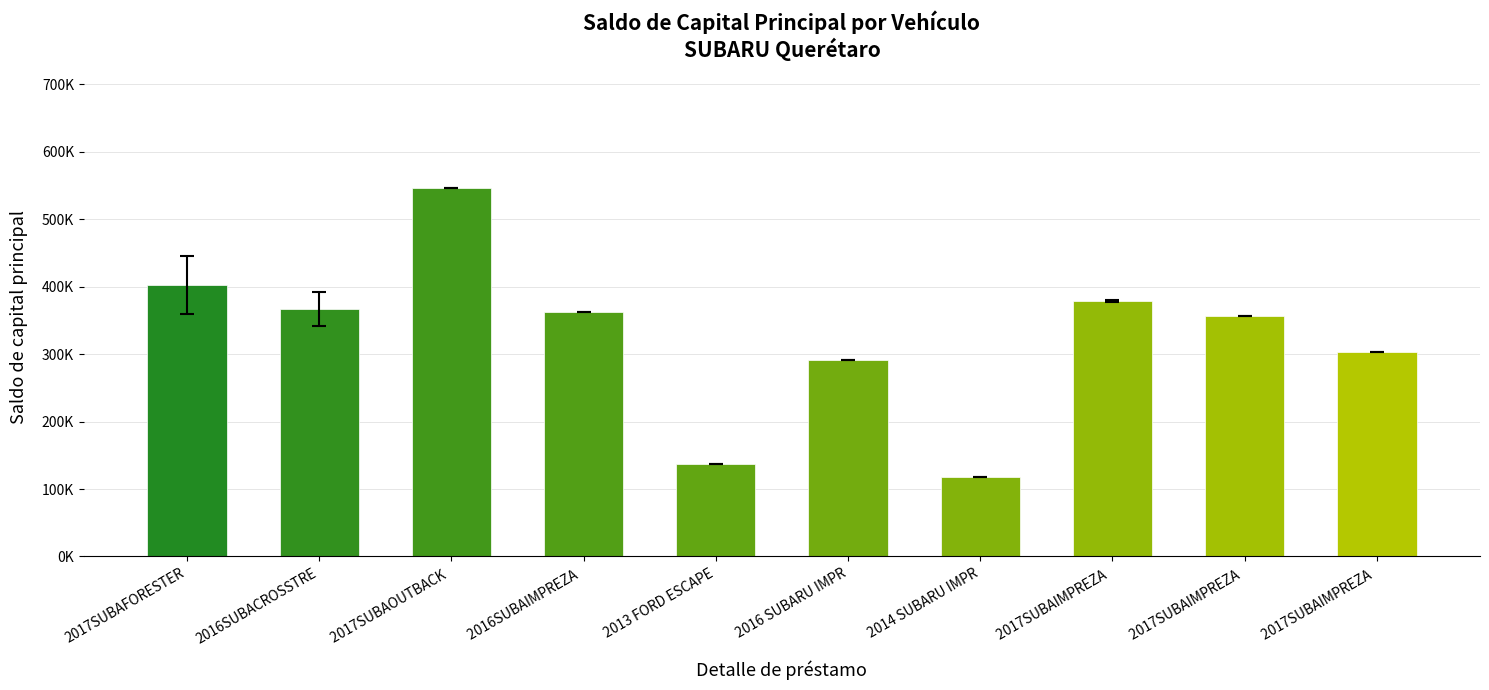

Where does the data first go above 377812?

2017SUBAFORESTER 2.(257524)